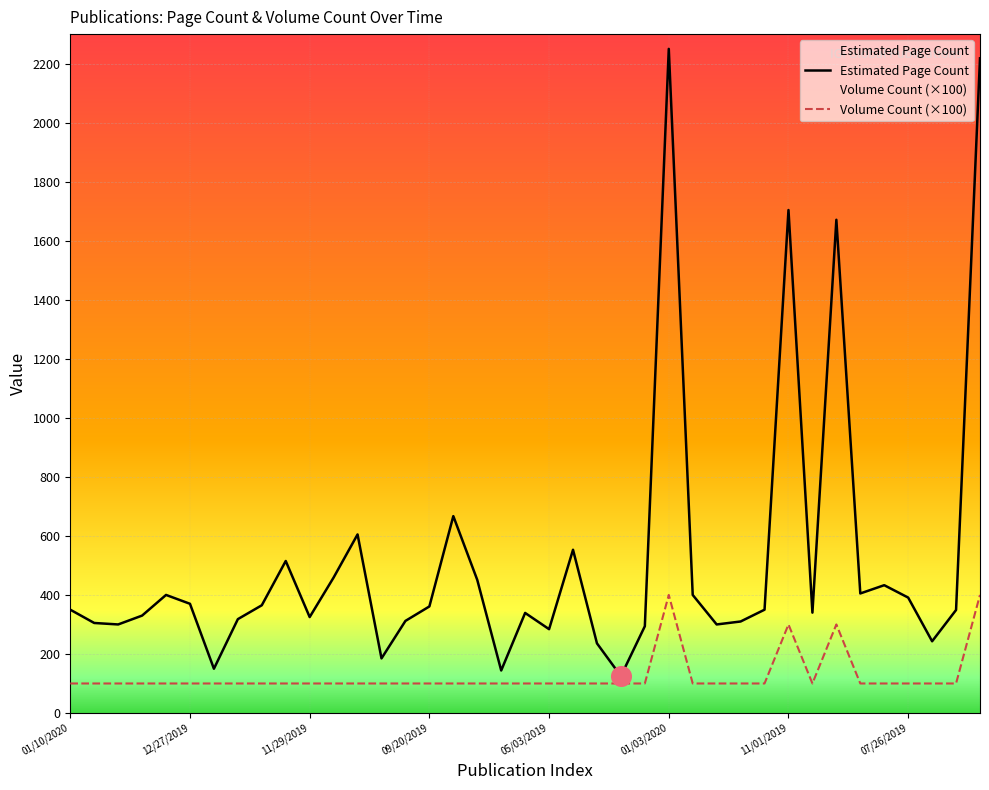

Which series has the largest total across all categories?

Estimated Page Count